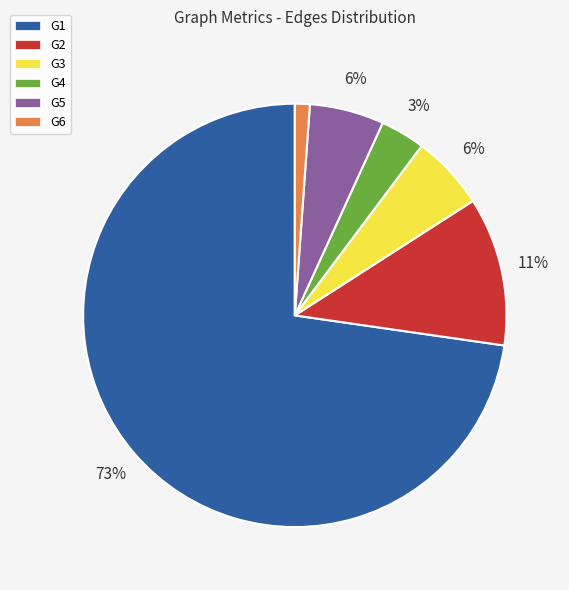

Between G5 and G4, which is larger?

G5